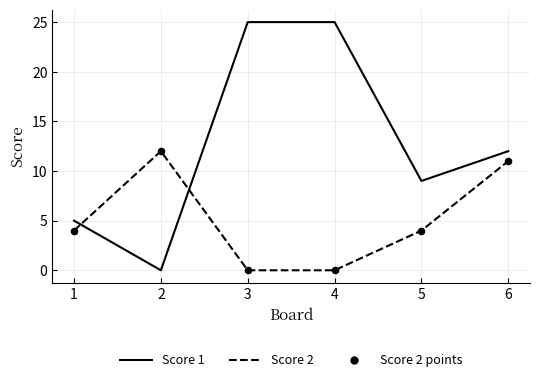

What is the difference between the highest and lowest values at 3?

25